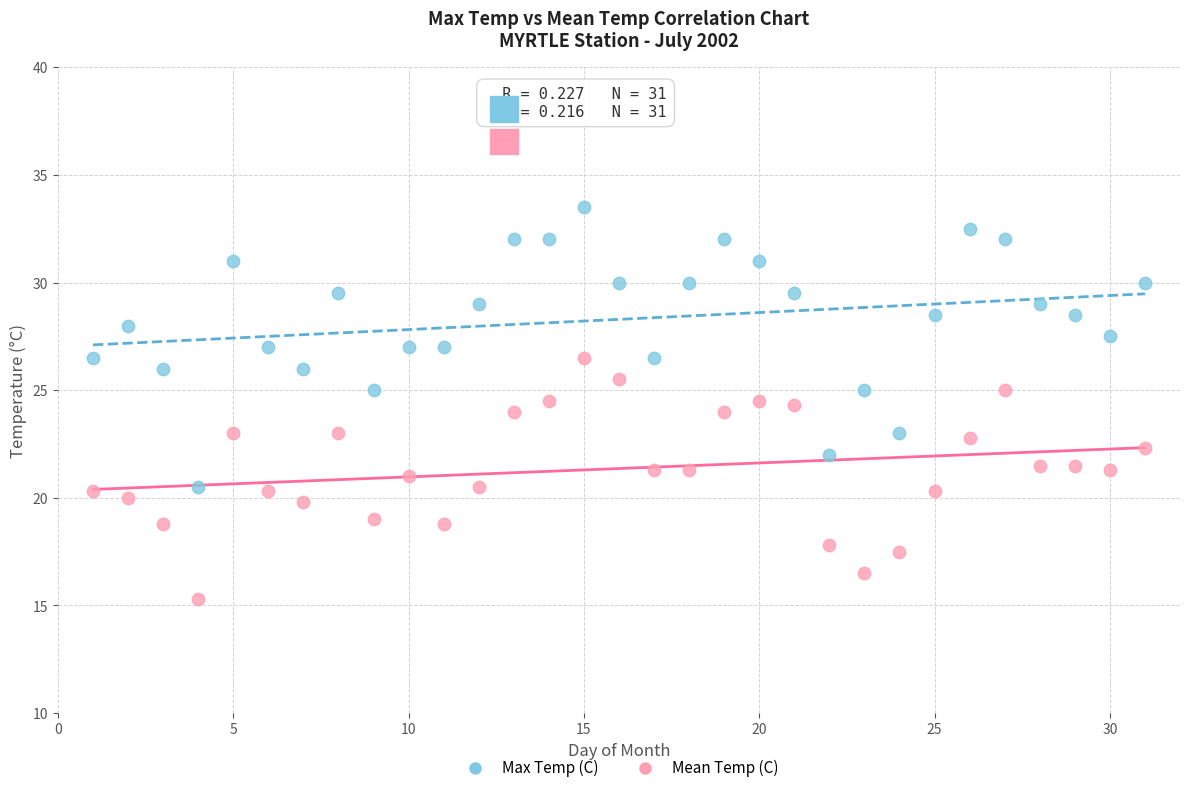

What are all the series names shown in the legend?

Max Temp (C), Mean Temp (C)